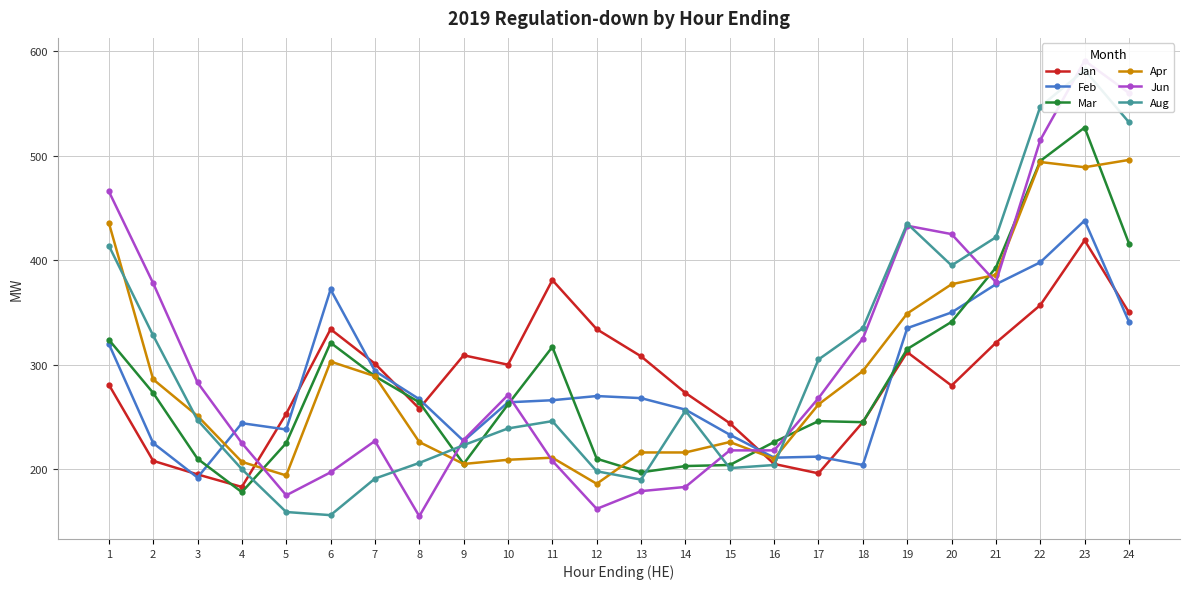

Between which two adjacent categories do Feb and Jun first intersect?

3 and 4